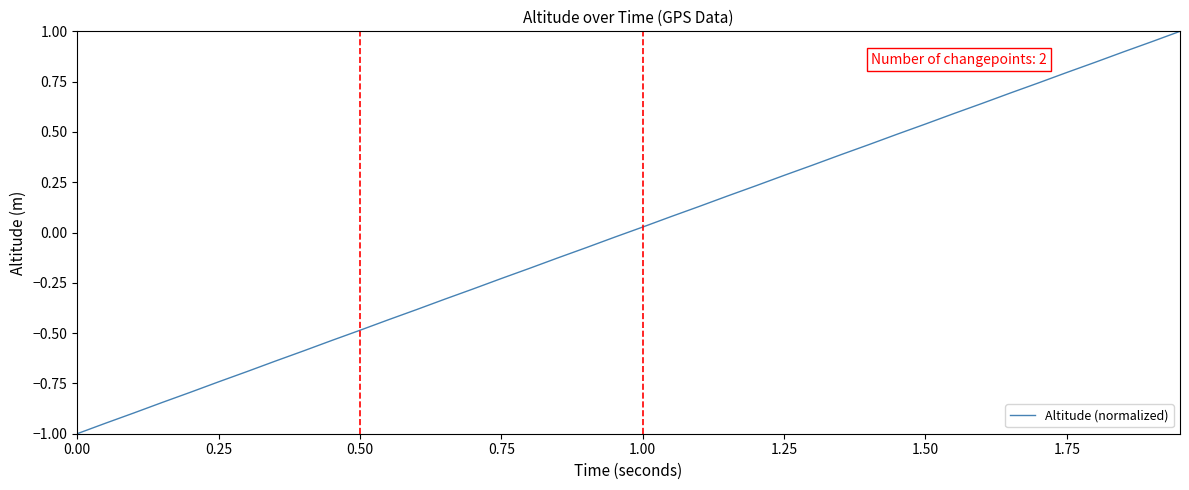

How many values are below 0?

20